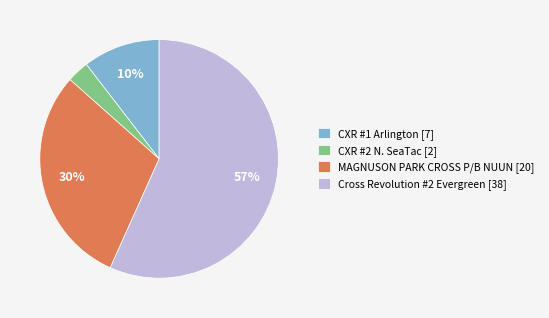

What is the smallest slice in the pie chart?

CXR #2 N. SeaTac